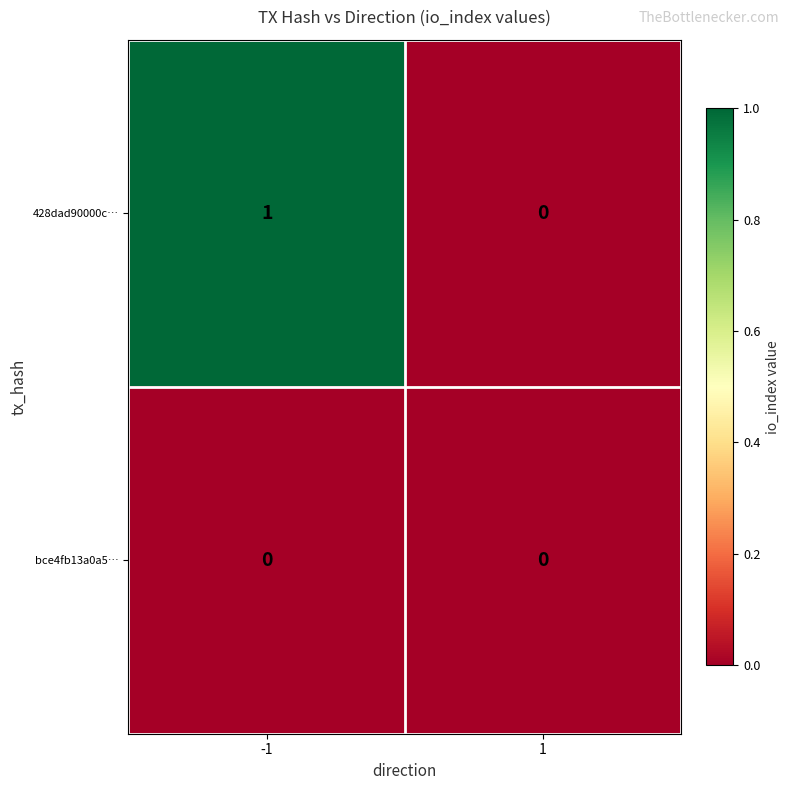

Reading left to right, list all the values displayed in this chart.

428dad90000c…: 1	0
bce4fb13a0a5…: 0	0